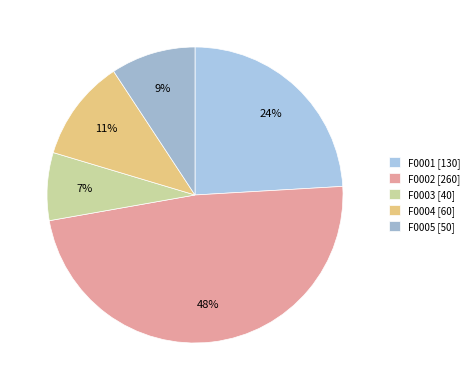

How many segments does this pie chart have?

5